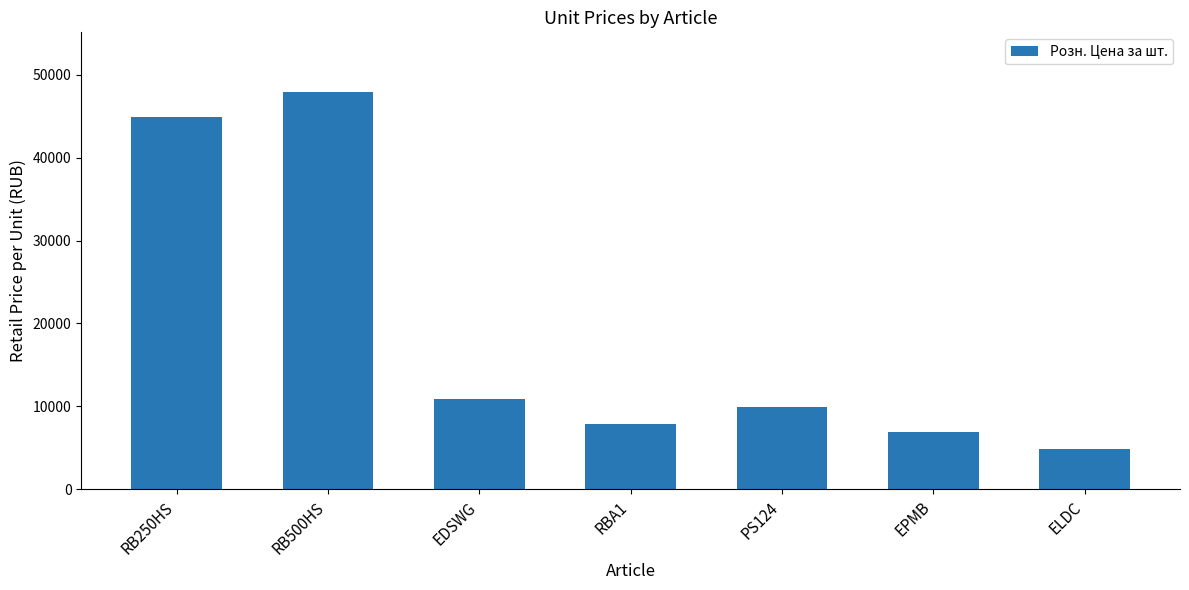

At which label is the value closest to 26400?

EDSWG